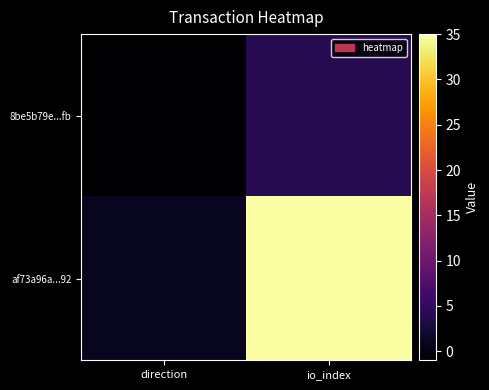

Reading left to right, extract all data points from this chart.

8be5b79e...fb: direction=-1	io_index=4
af73a96a...92: direction=1	io_index=35